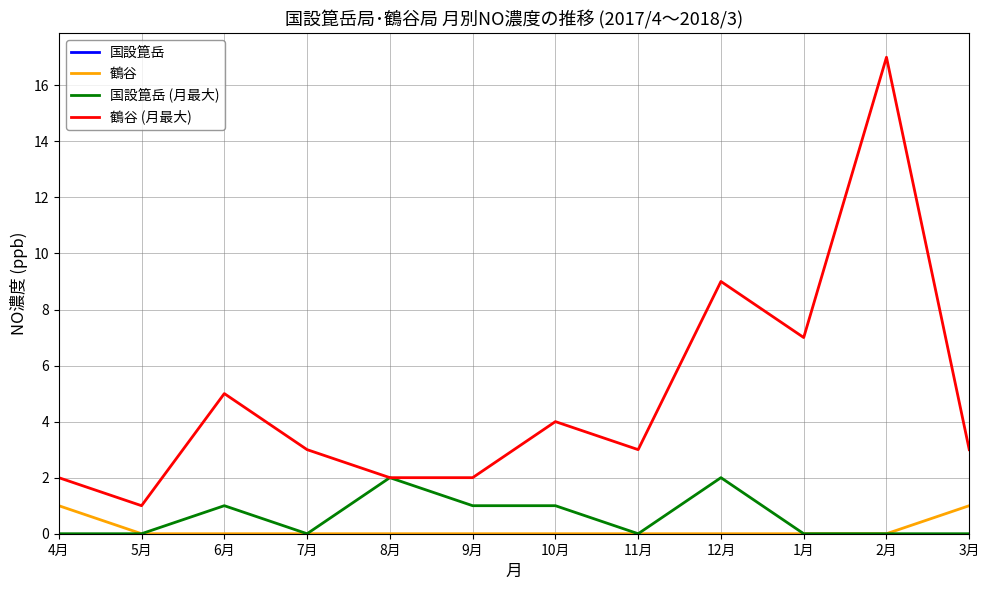

What is the difference between the second highest and second lowest values in the 鶴谷 series?

1